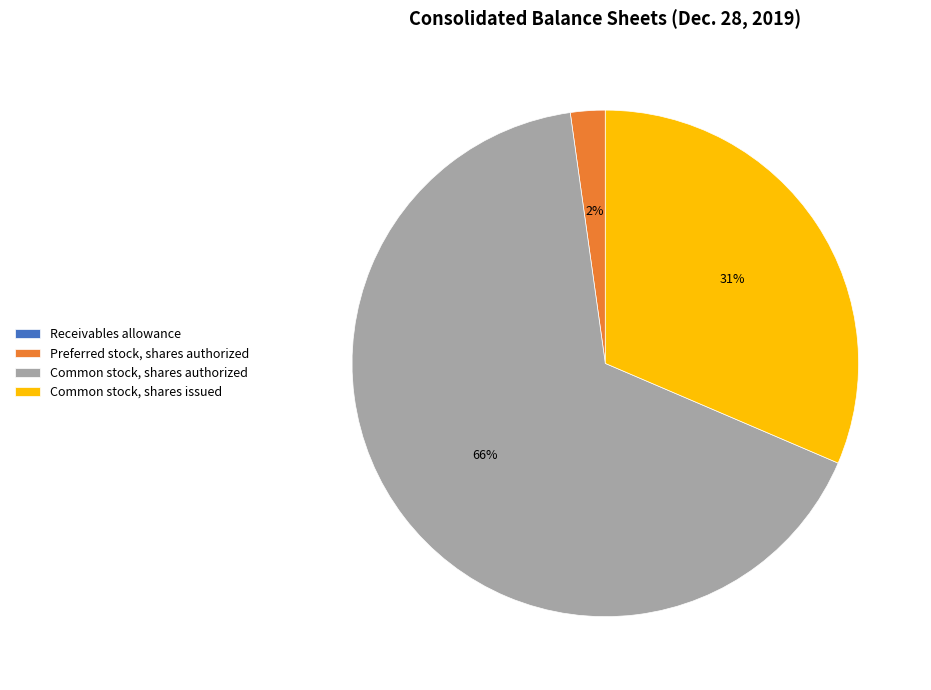

Does Preferred stock, shares authorized account for over 50% of the chart?

No